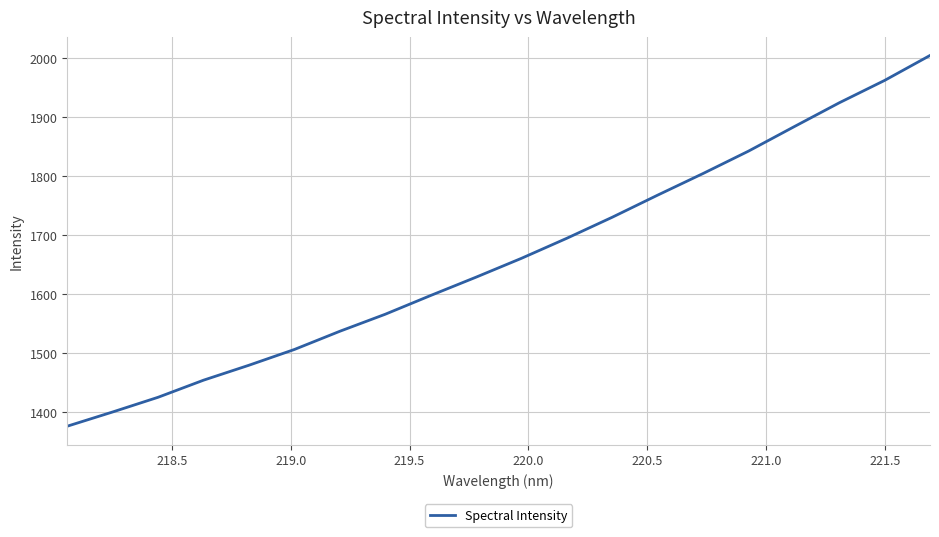

What is the smallest value displayed?

1376.0